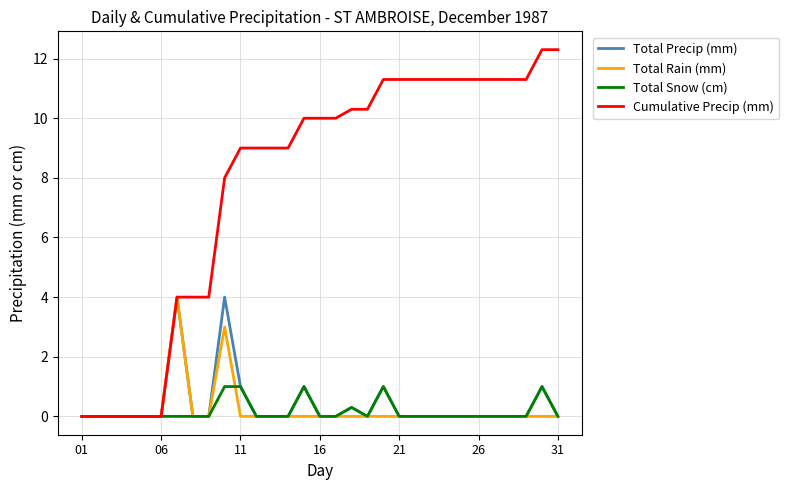

Which series has the largest total across all categories?

Cumulative Precip (mm)